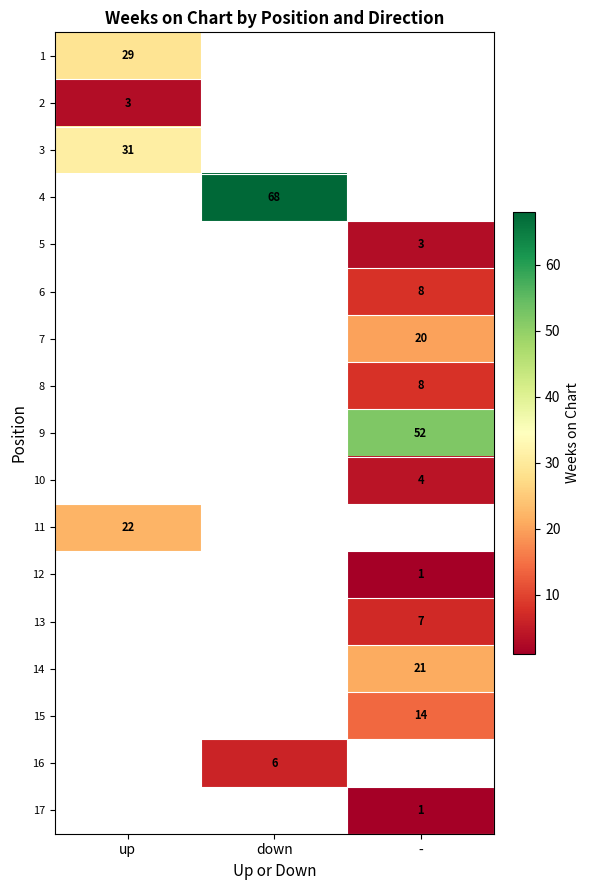

Is it true that 17 equals 1 at -?

True